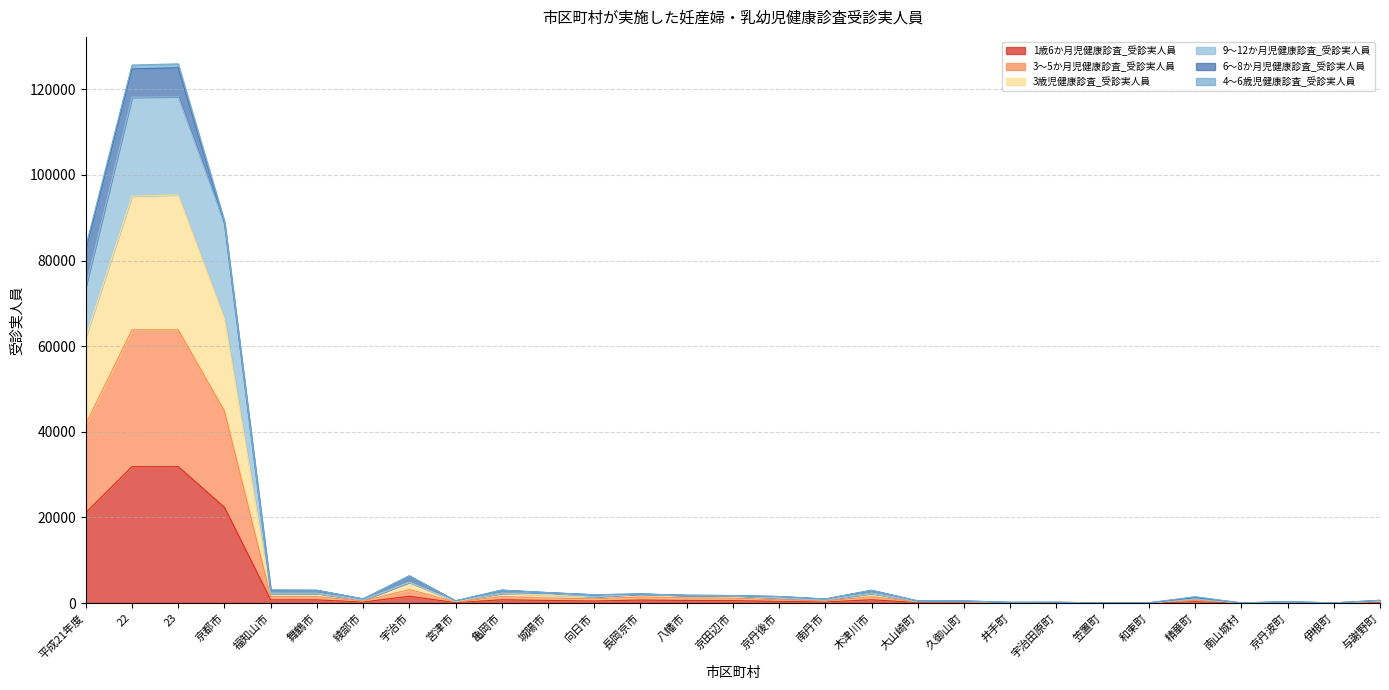

Between 宇治田原町 and 与謝野町, which is larger?

与謝野町